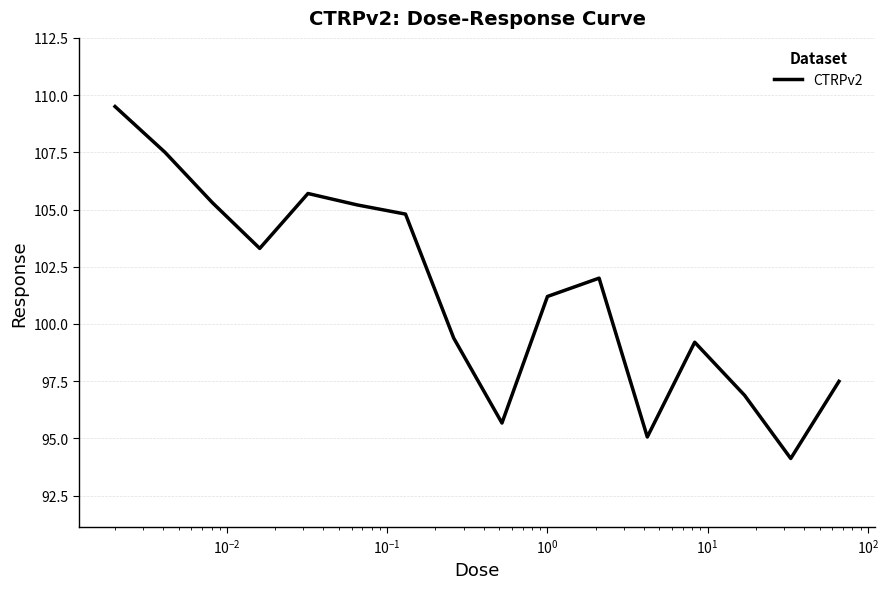

What is the minimum value shown in the chart?

94.1